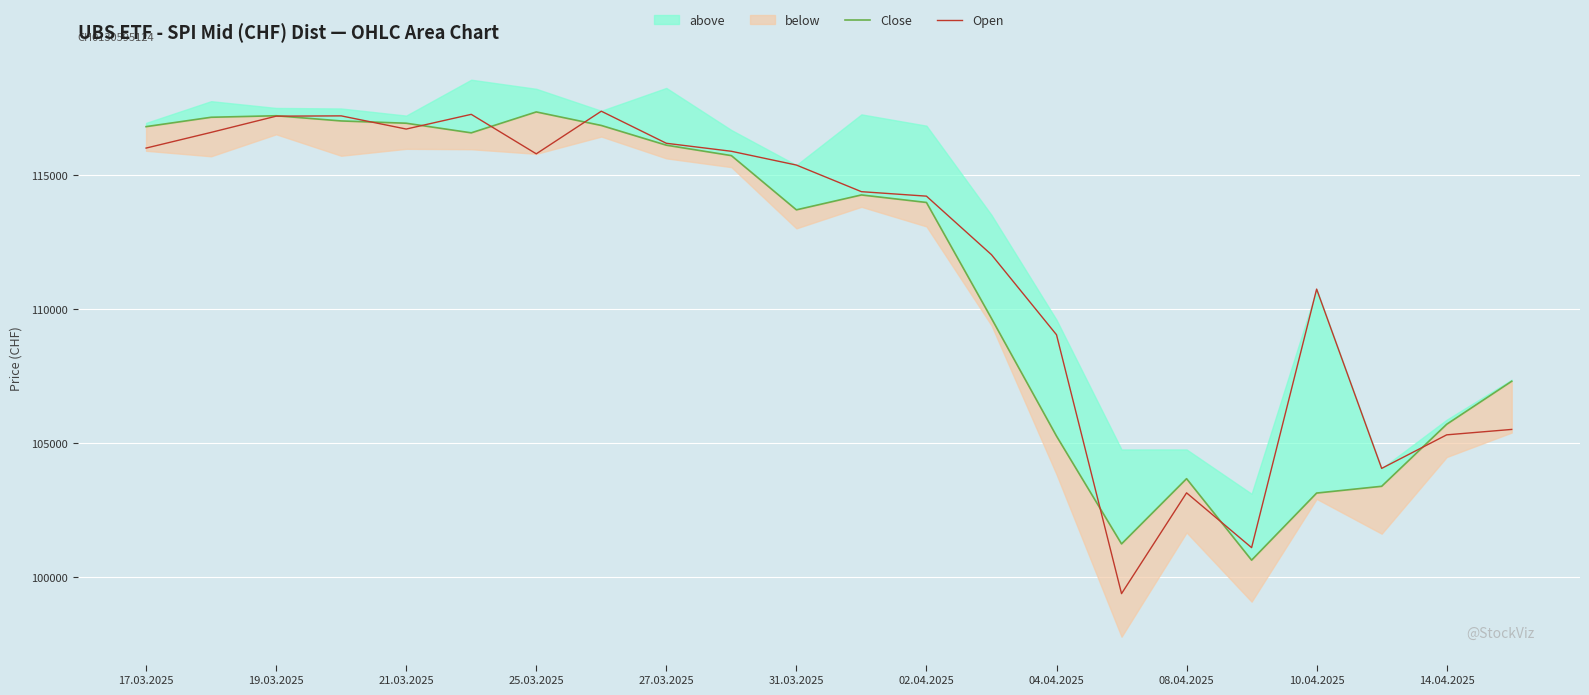

What is the minimum value for Open?

99391